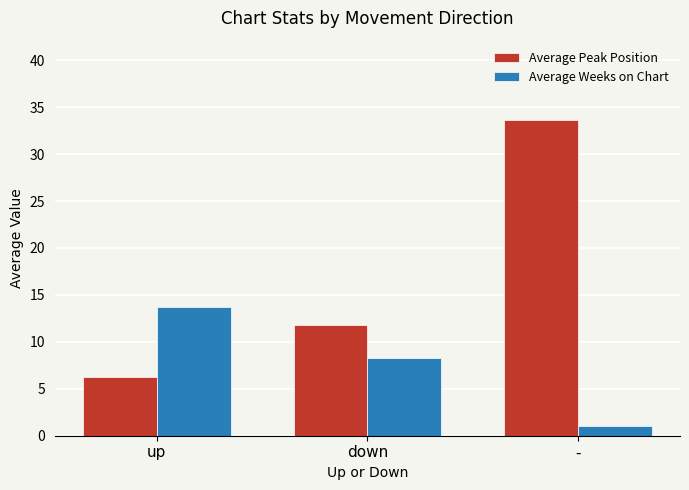

Is it true that Average Weeks on Chart equals 14.4 at down?

False